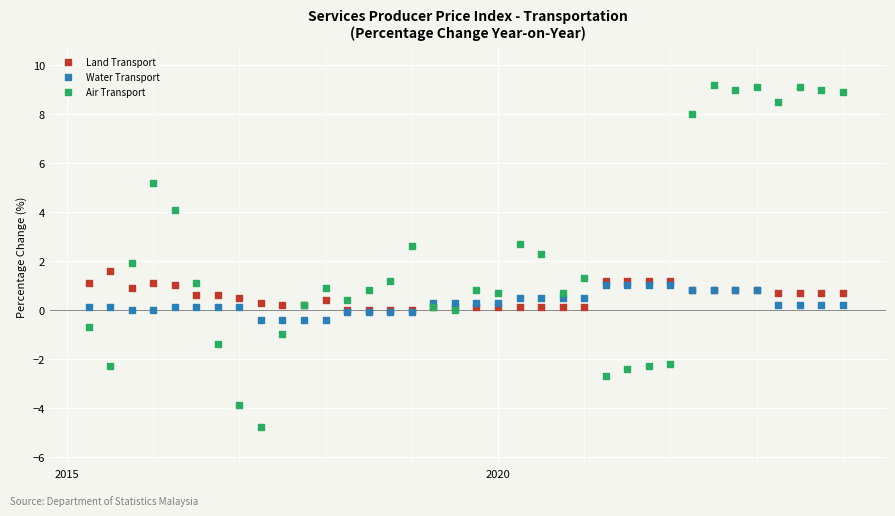

Which series has the largest Y range (max minus min)?

Air Transport